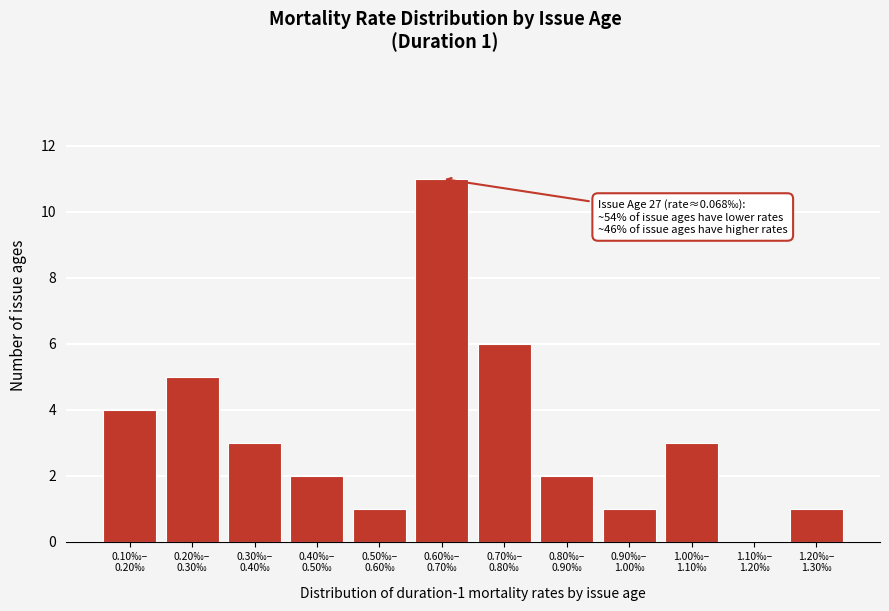

What is the sum of all values?

39